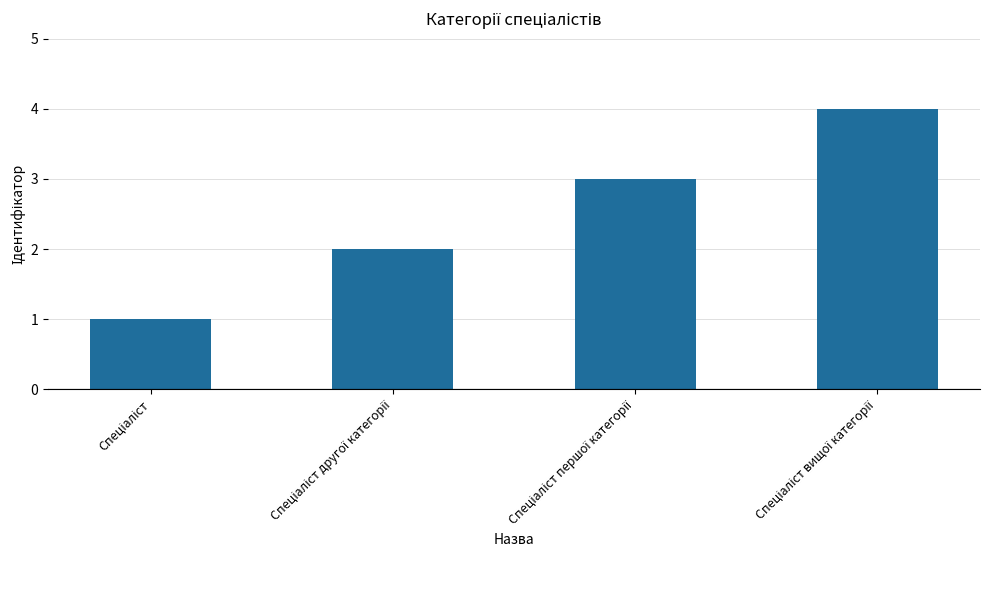

Reading left to right, extract all data points from this chart.

1	2	3	4